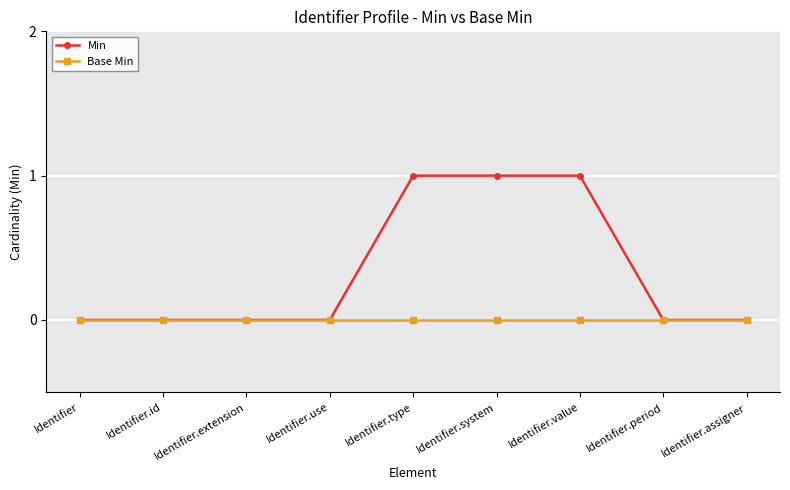

At Identifier.value, list the series in order from largest to smallest.

Min, Base Min